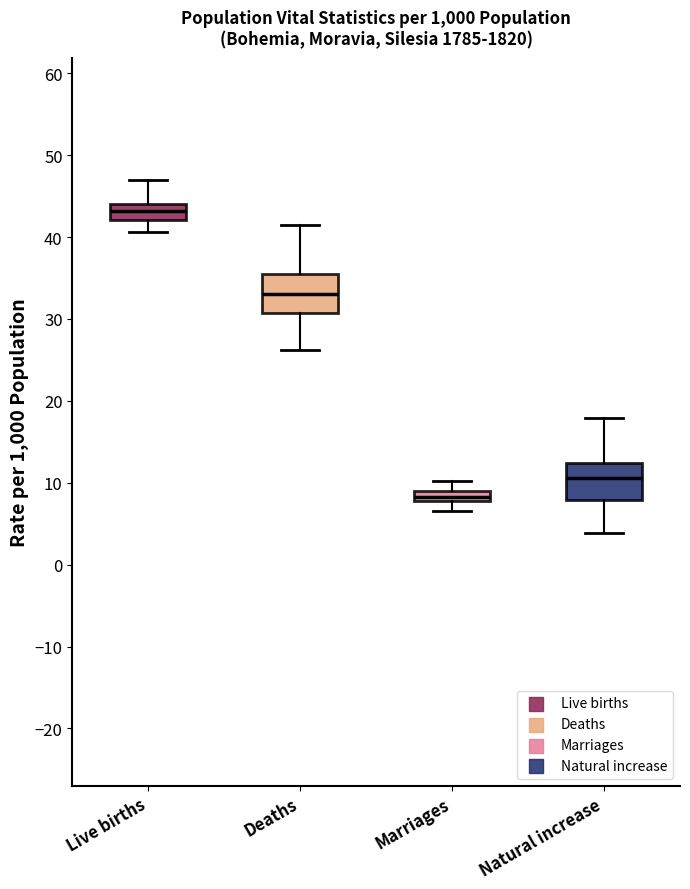

Which box's median line is the lowest?

Marriages